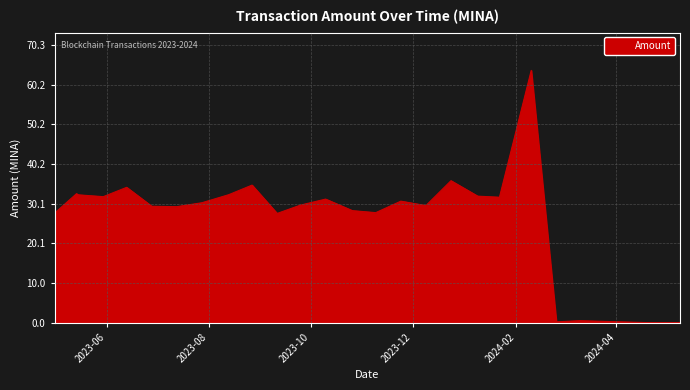

What is the maximum value shown in the chart?

63.9